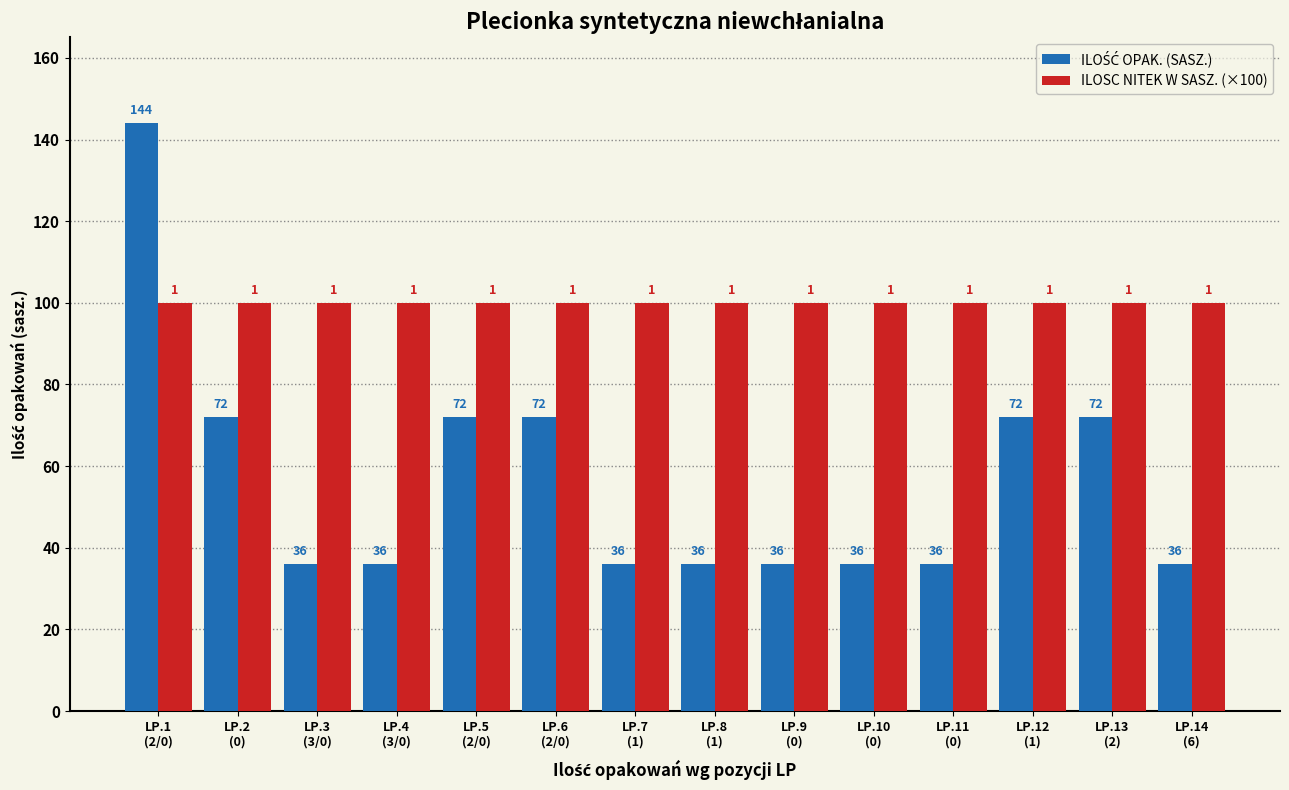

What is the smallest value displayed?

36